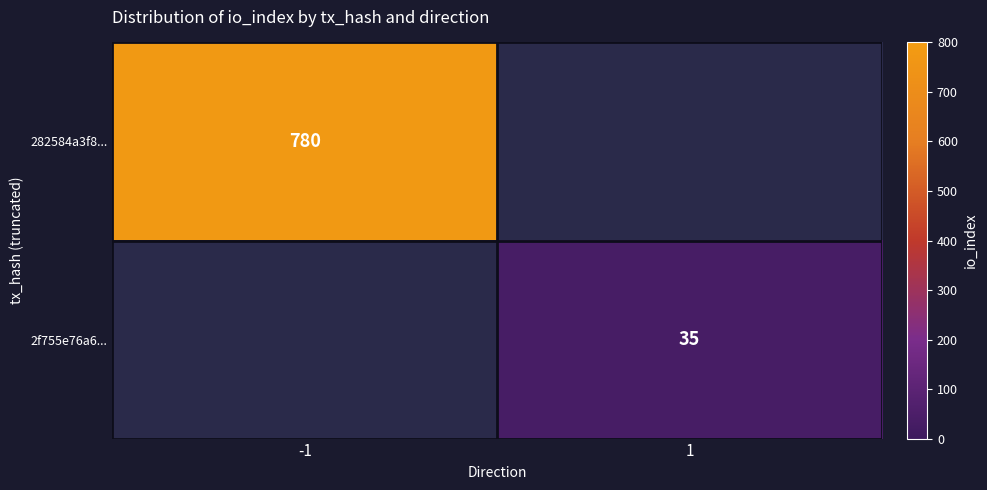

At how many categories does at least one series exceed 55?

1